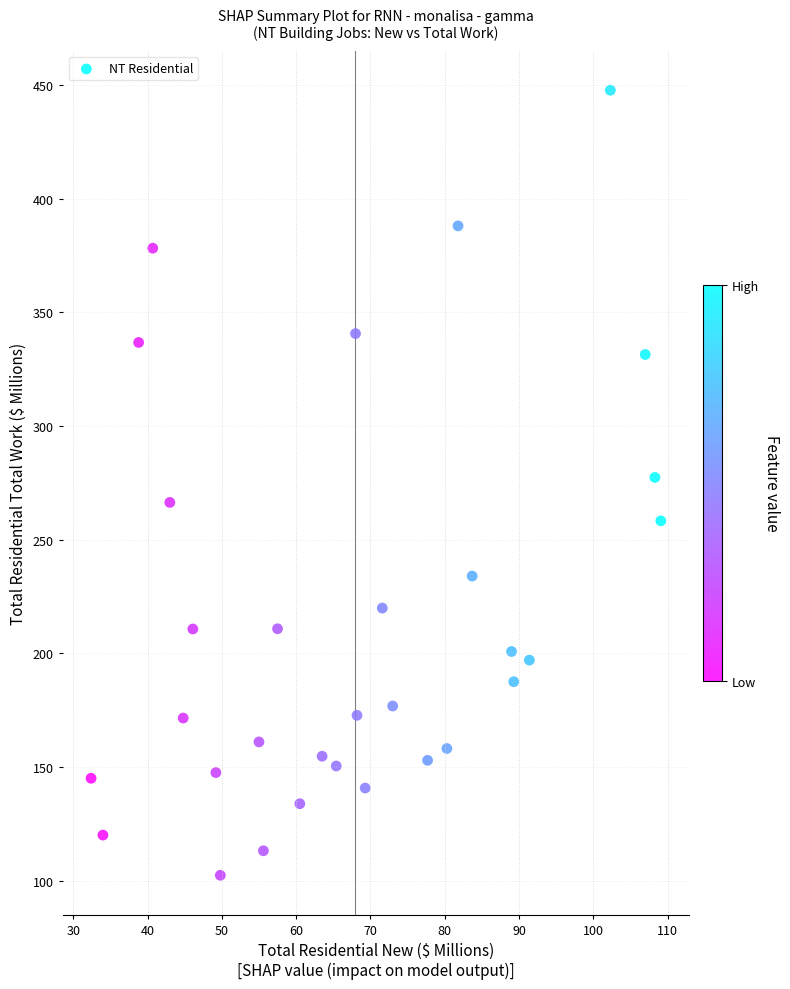

What is the range of Y values (max minus min)?

345.5